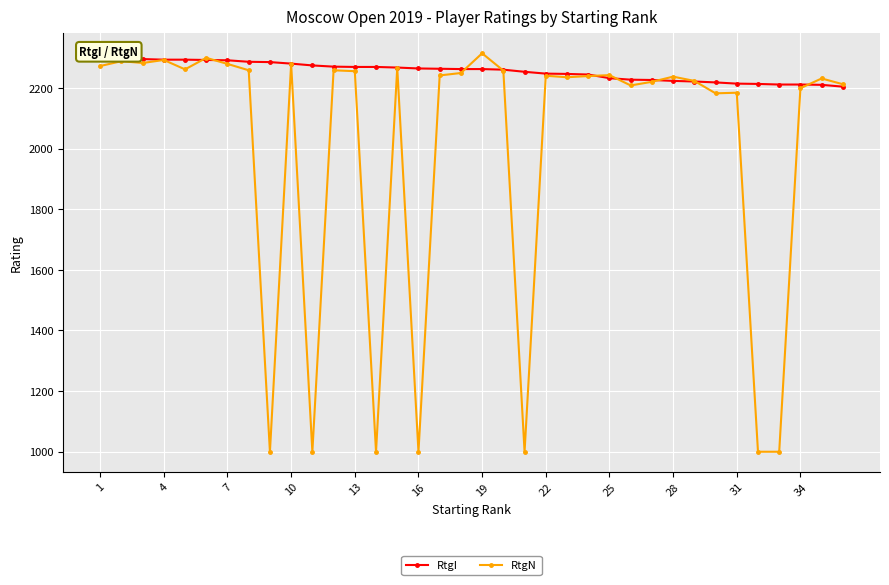

Rank the series by their maximum value, from lowest to highest.

RtgI, RtgN